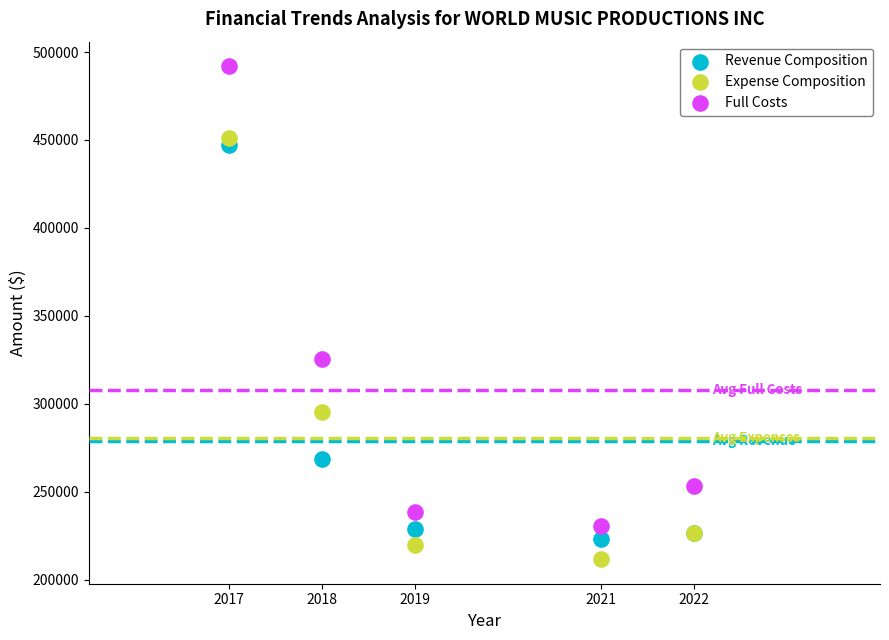

In the Expense Composition series, what Y value is closest to 331382?

295337.0